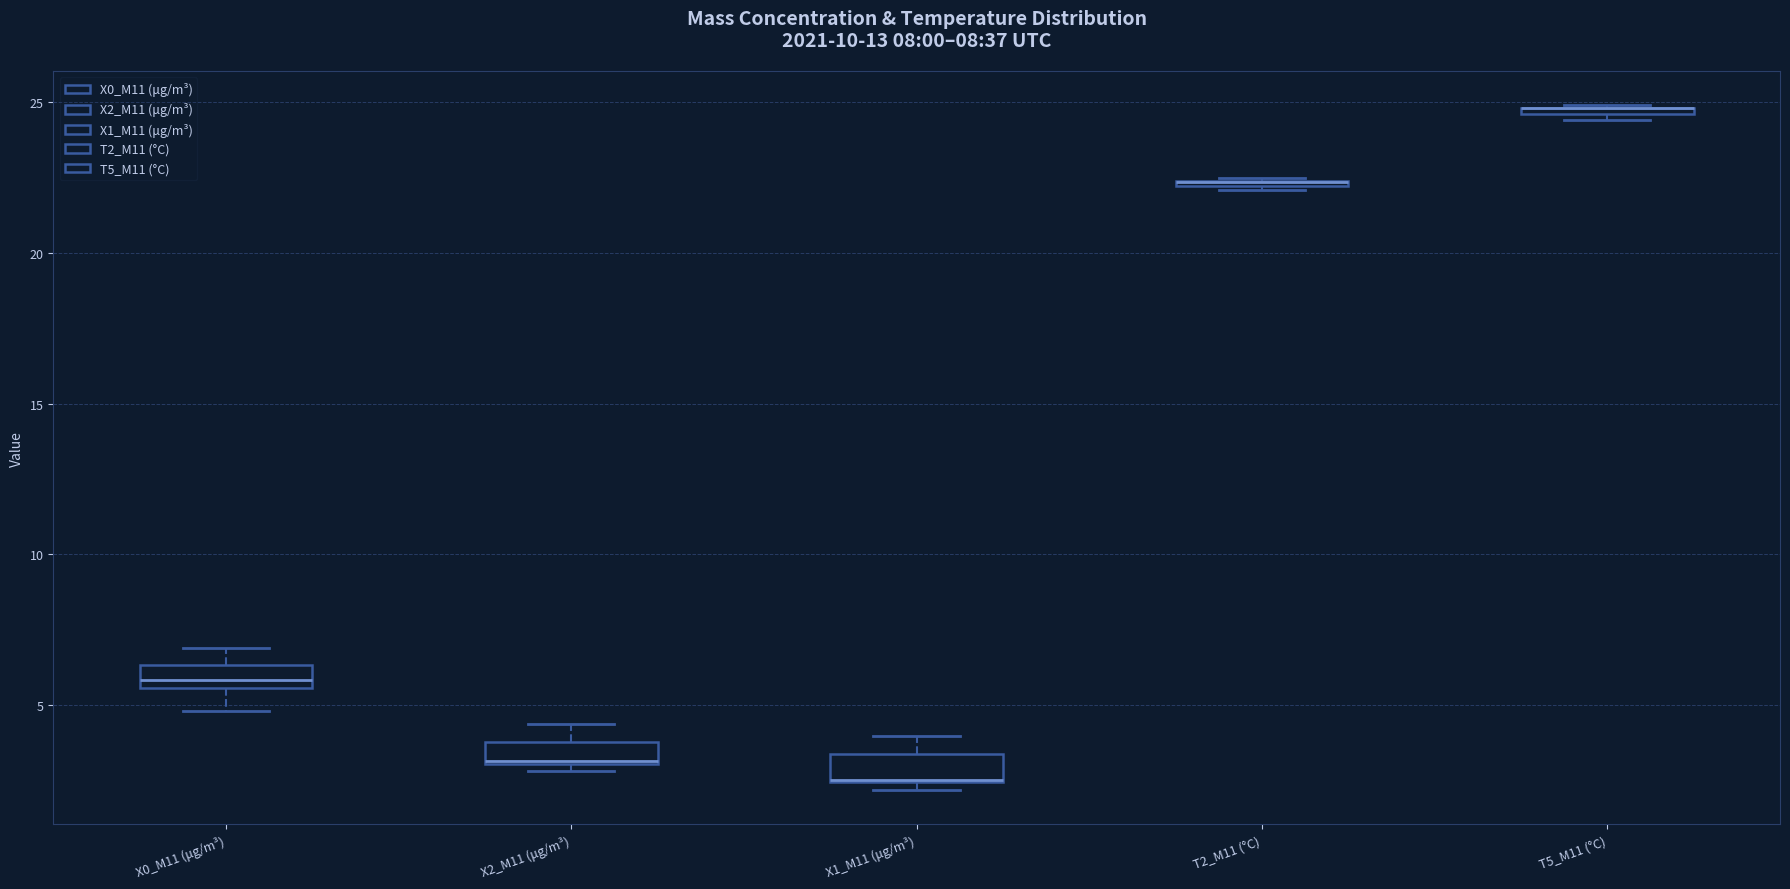

Where does the upper whisker of the box for X1_M11 (μg/m³) end on the y-axis? The values are not printed on the chart, so give them approximately, as read against the axis.

4.0